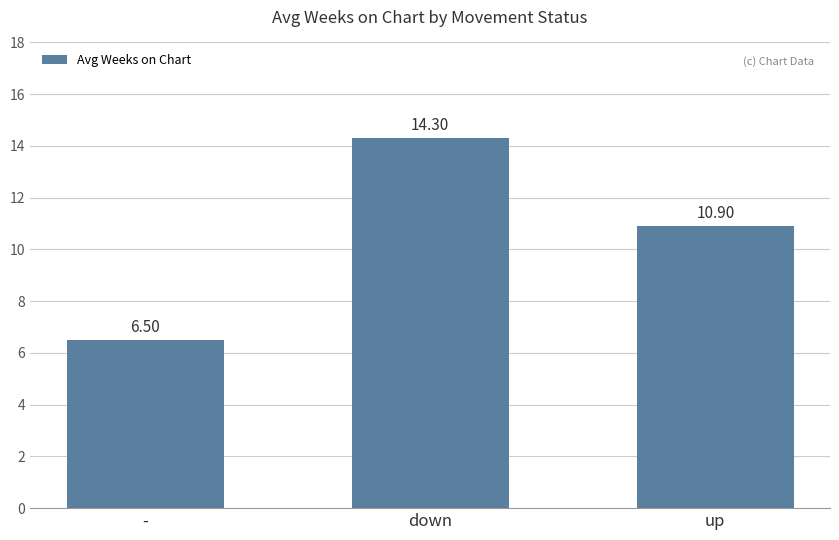

What is the sum of all values?

31.7